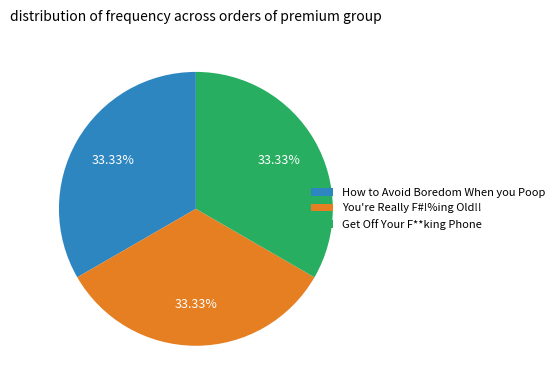

The How to Avoid Boredom When you Poop slice represents 42% of the pie. True or false?

False